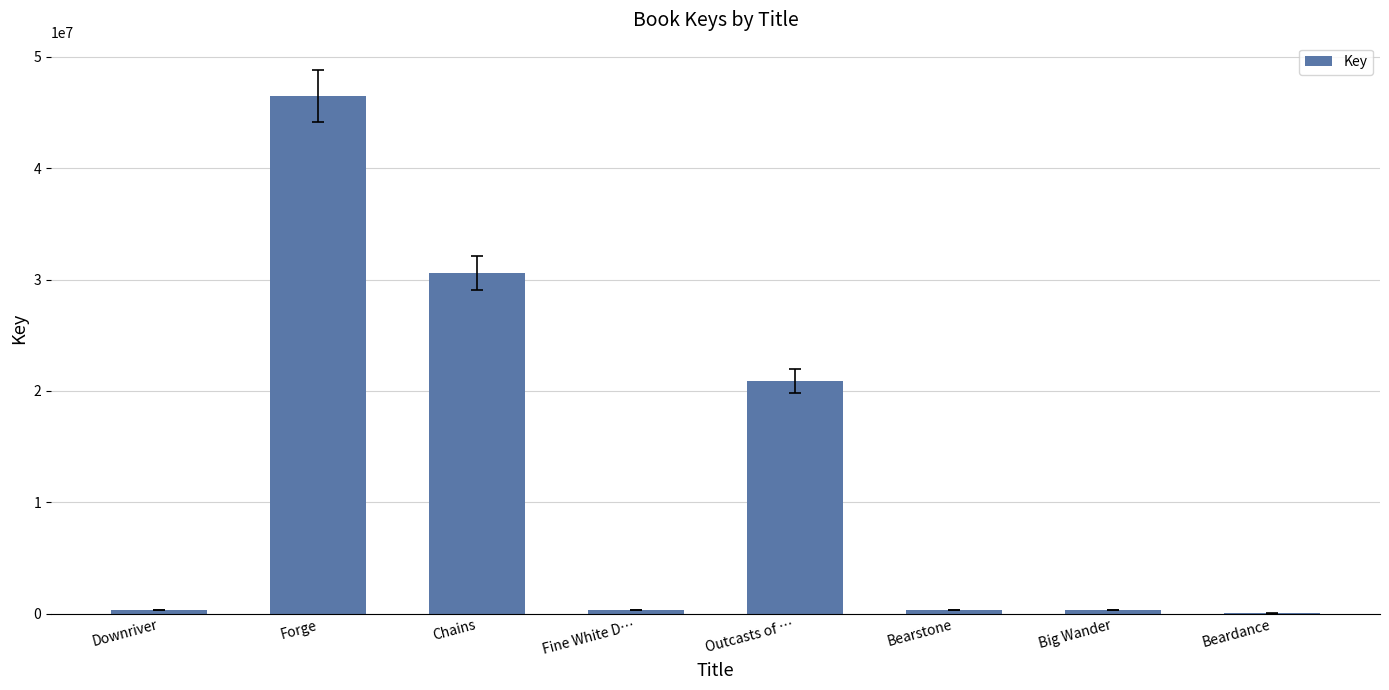

What is the sum of all values?

99318745